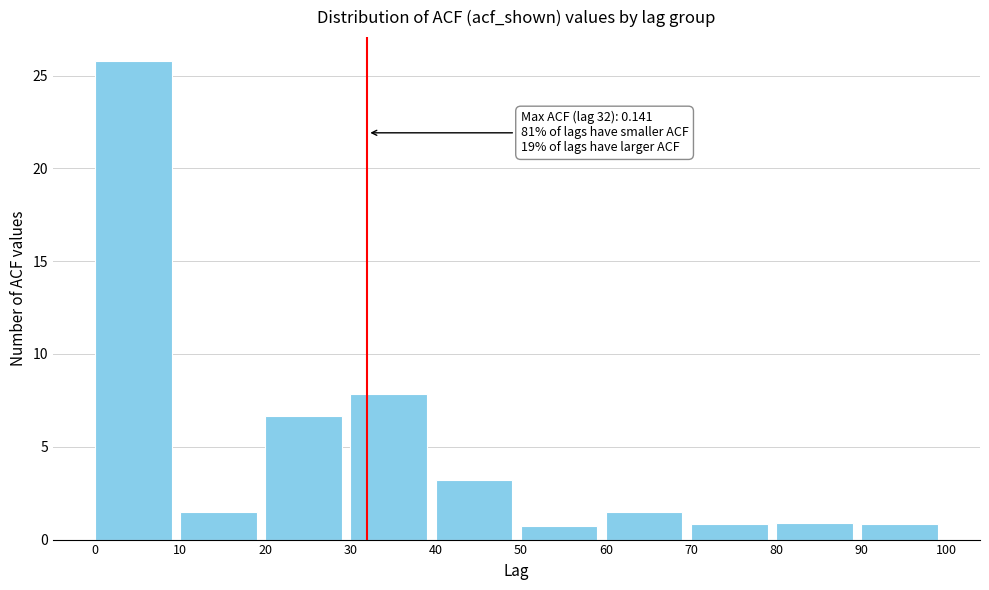

Over which range of the x-axis is the bar tallest?

0 to 10